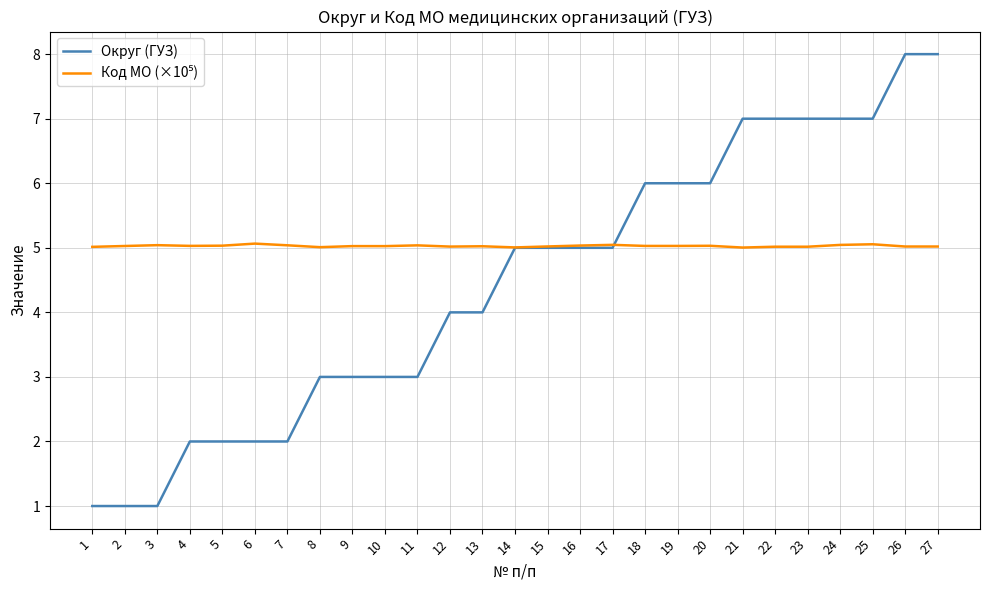

What is the minimum value shown in the chart?

1.0